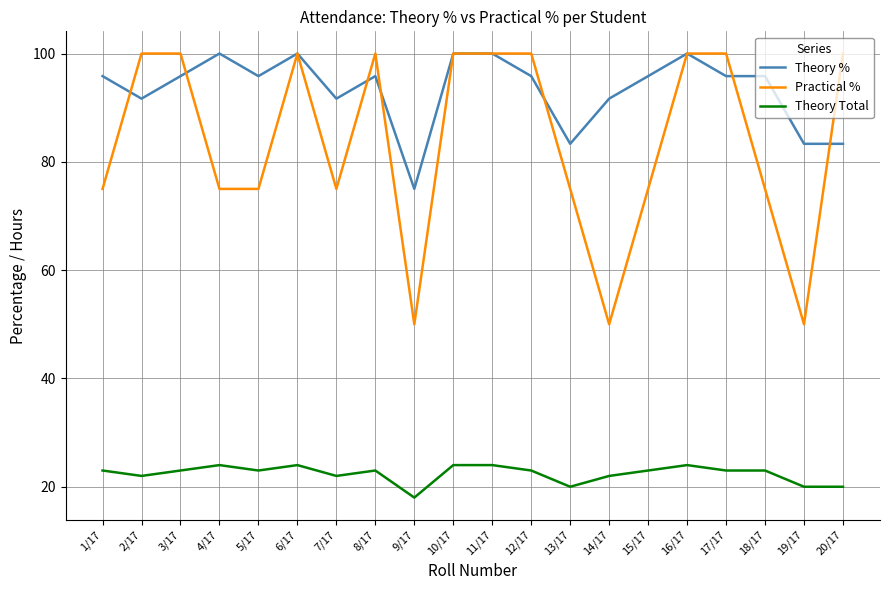

What is the spread (max minus min) of values at 11/17?

76.0